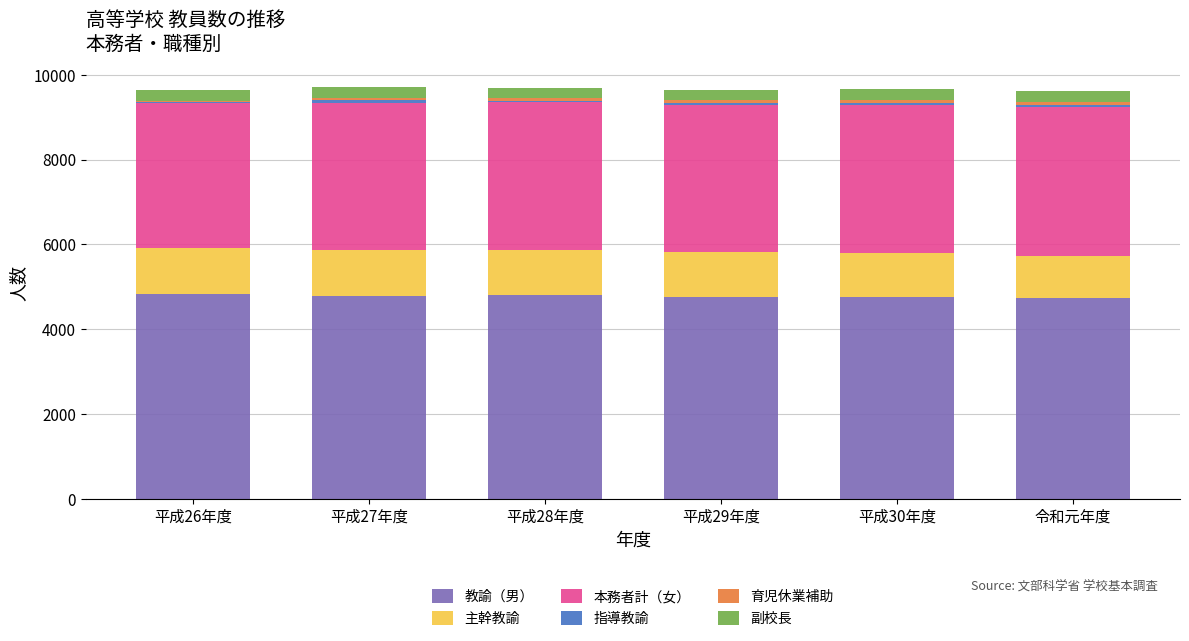

What is the highest value of the 教諭（男） series?

4829